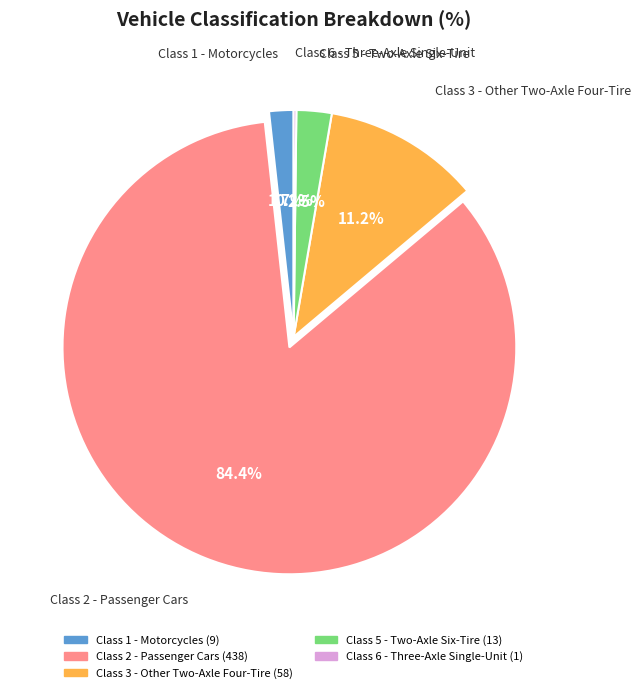

To the nearest percent, what is the combined percentage of Class 1 - Motorcycles and Class 5 - Two-Axle Six-Tire?

4%